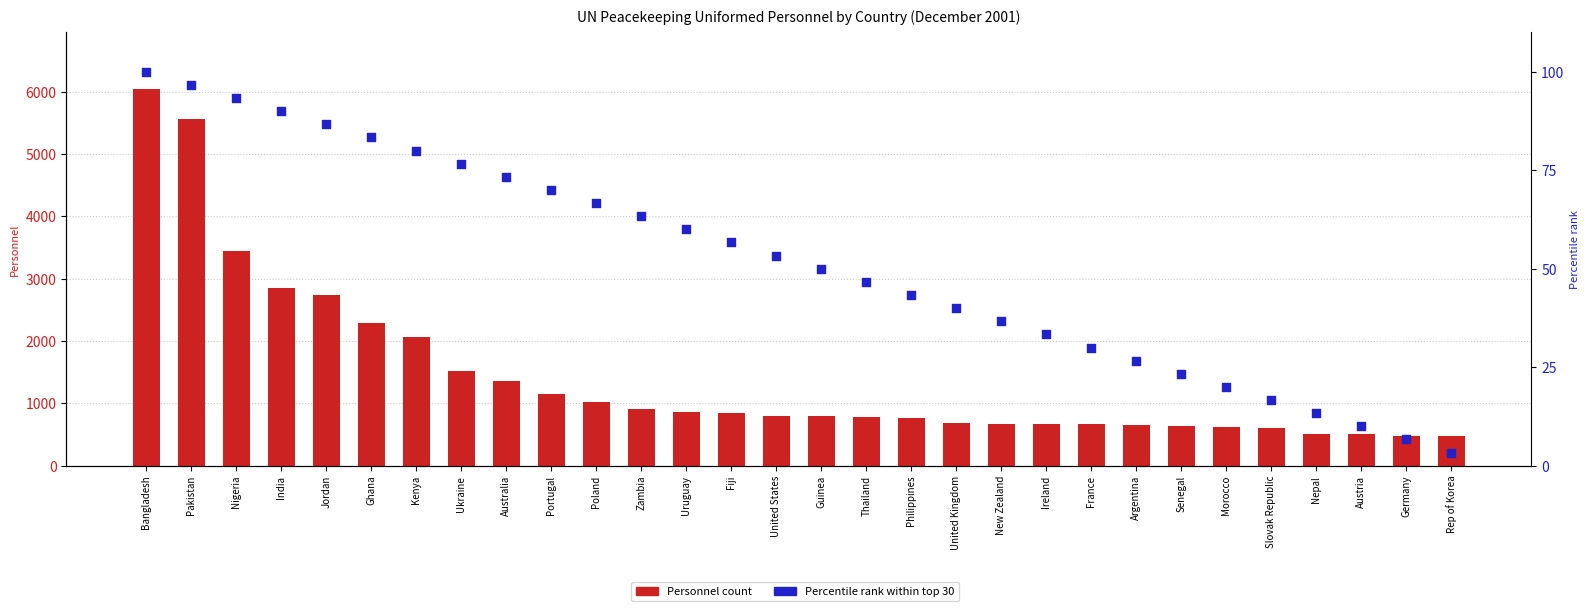

At which category is the sum across all series the highest?

Bangladesh